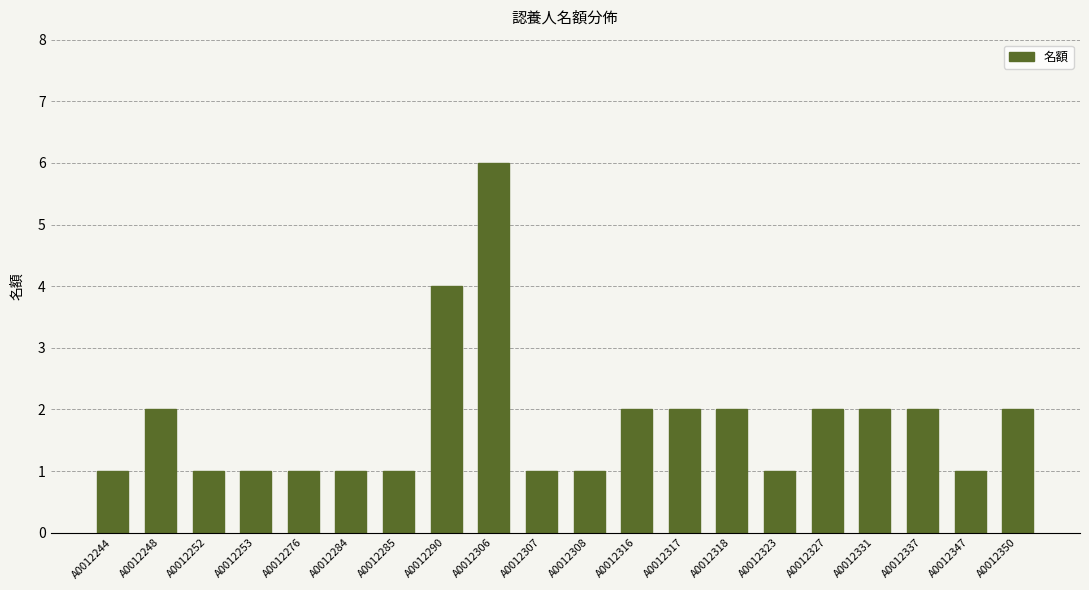

How many series are shown in this chart?

1